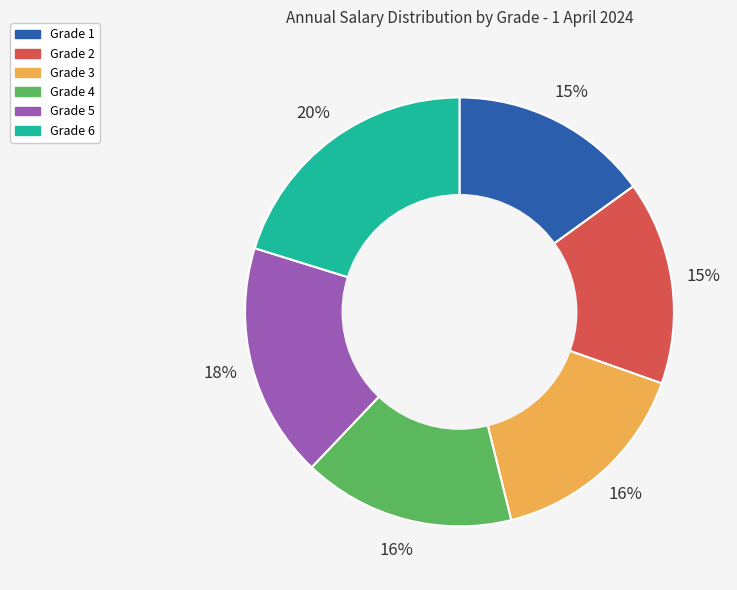

To the nearest percent, what is the difference between the Grade 1 and Grade 5 slice percentages?

3%